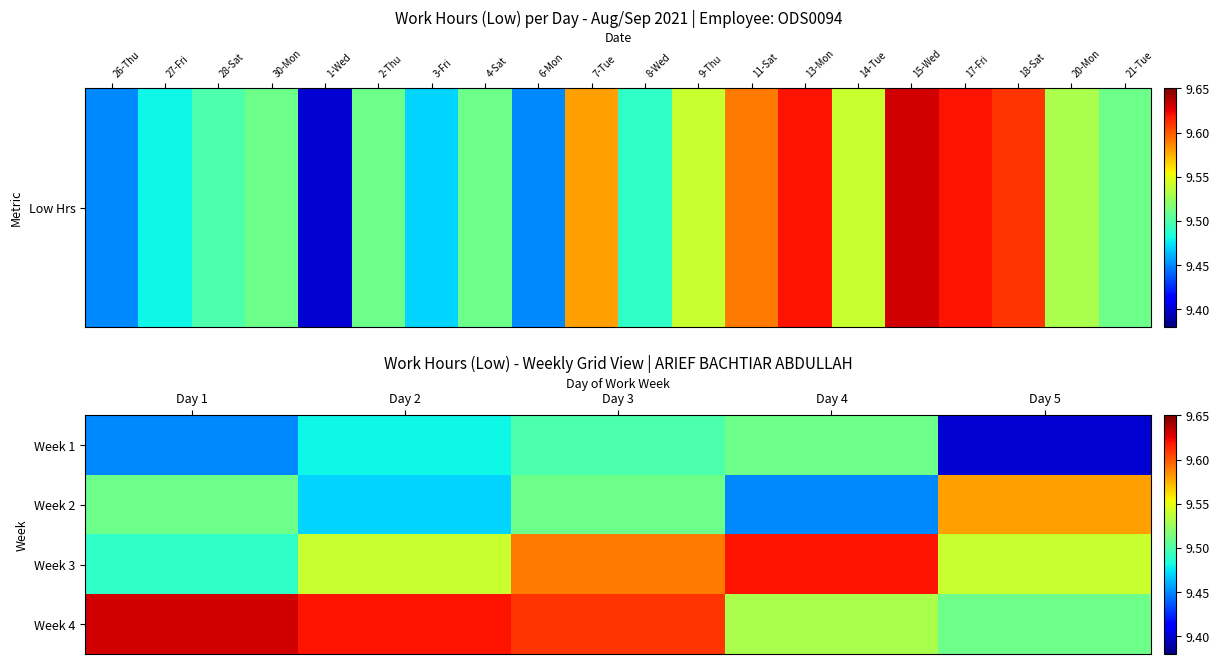

Reading left to right, extract all data points from this chart.

Week 1: Day 1=9.4	Day 2=9.5	Day 3=9.5	Day 4=9.5	Day 5=9.4
Week 2: Day 1=9.5	Day 2=9.5	Day 3=9.5	Day 4=9.4	Day 5=9.6
Week 3: Day 1=9.5	Day 2=9.5	Day 3=9.6	Day 4=9.6	Day 5=9.5
Week 4: Day 1=9.6	Day 2=9.6	Day 3=9.6	Day 4=9.5	Day 5=9.5